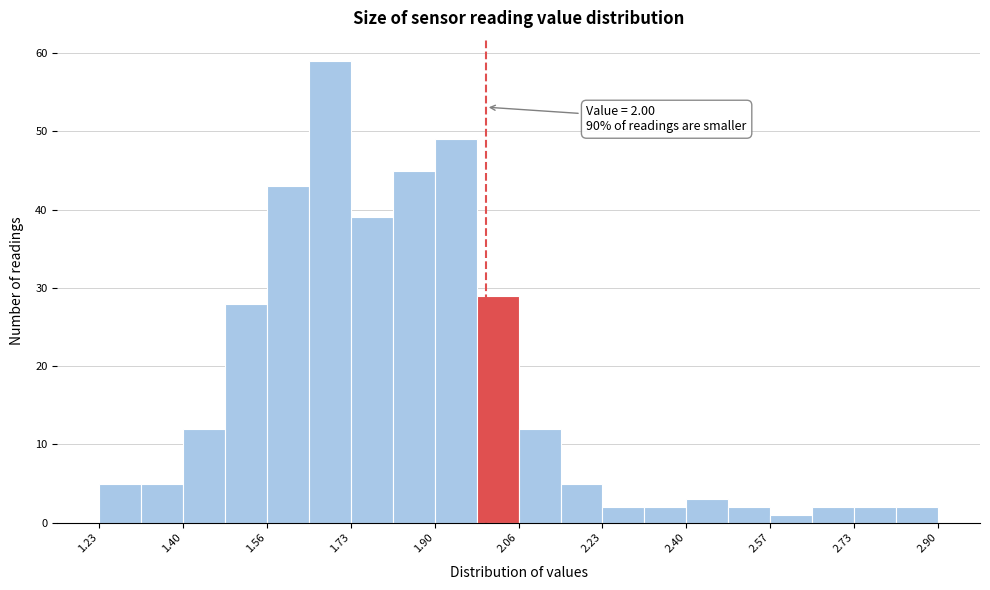

Over which range of the x-axis is the bar tallest?

1.64 to 1.74